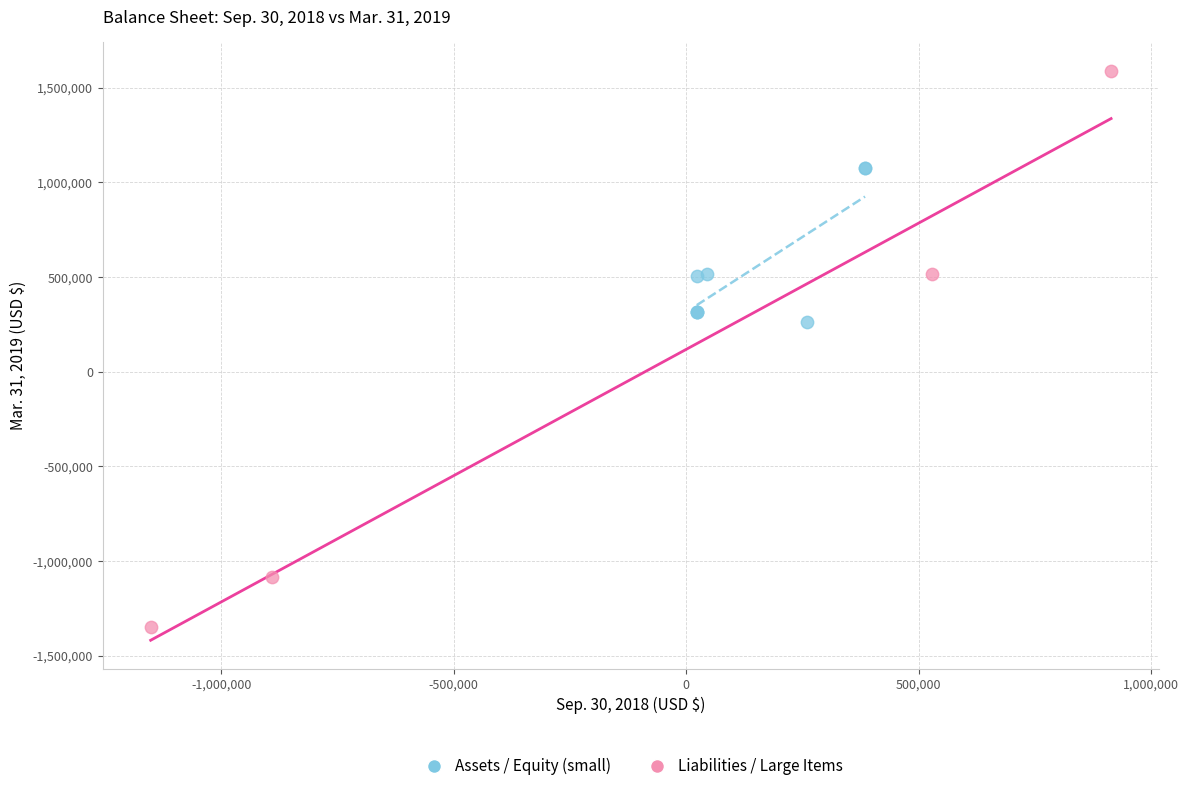

Which series has the widest spread of Y values?

Liabilities / Large Items